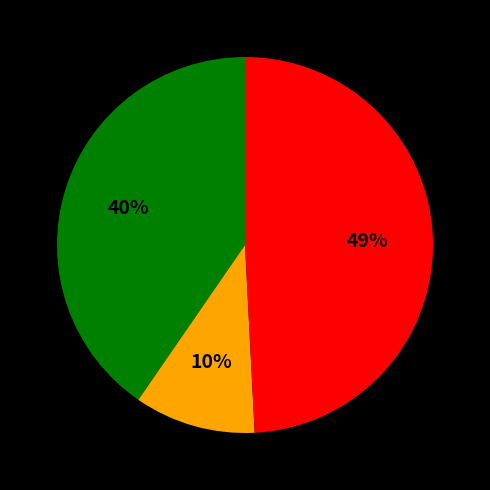

To the nearest percent, what is the difference between the largest and smallest slice percentages?

39%